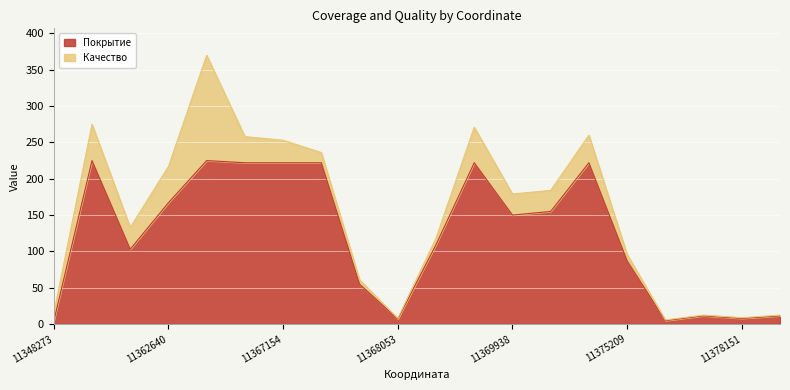

What is the difference between the maximum and minimum values?

220.9